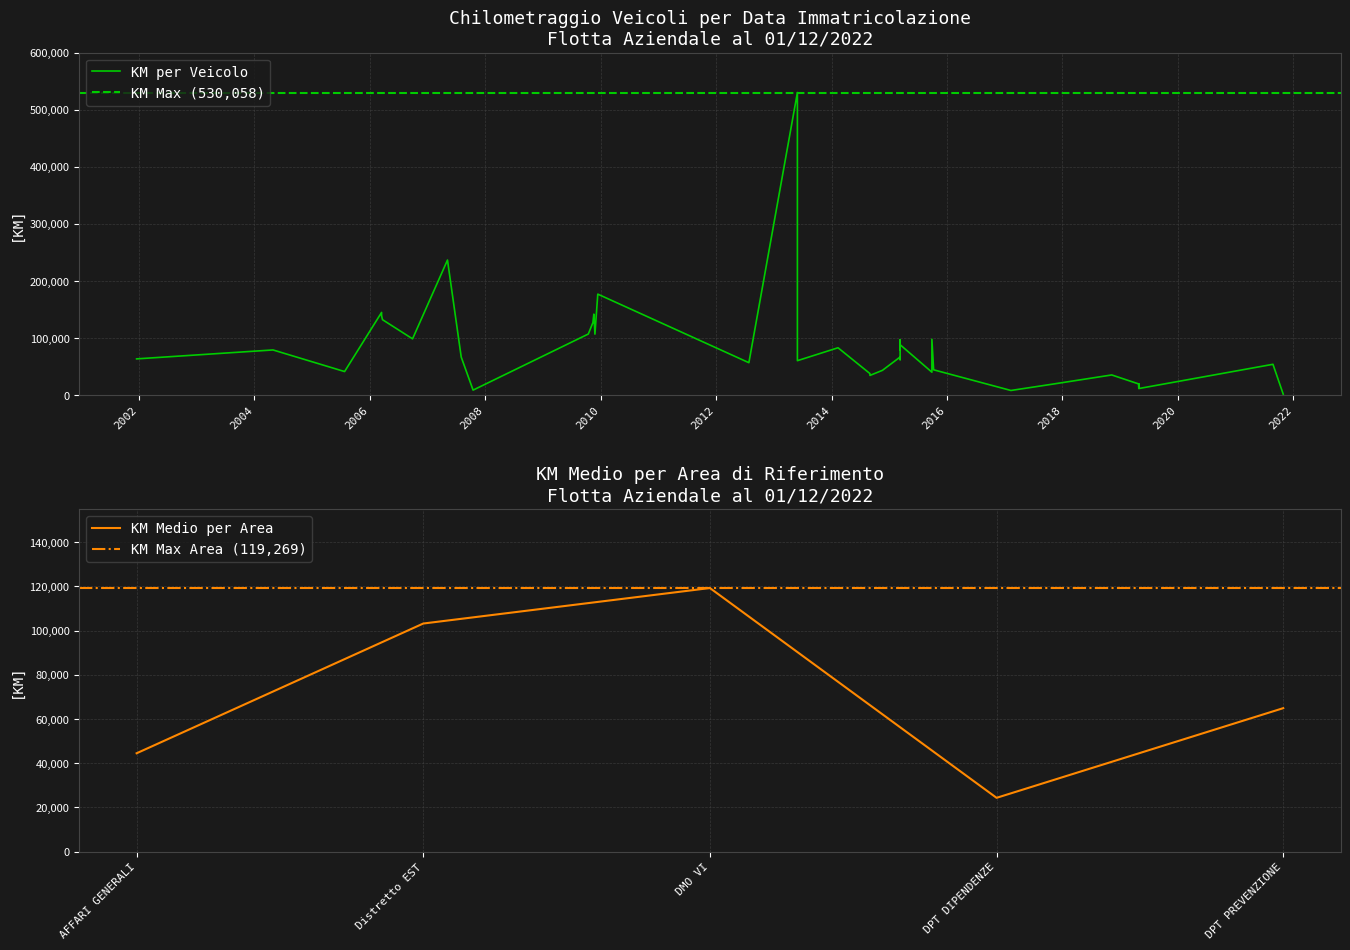

Rank the categories by KM Medio per Area value from lowest to highest.

DPT DIPENDENZE, AFFARI GENERALI, DPT PREVENZIONE, Distretto EST, DMO VI